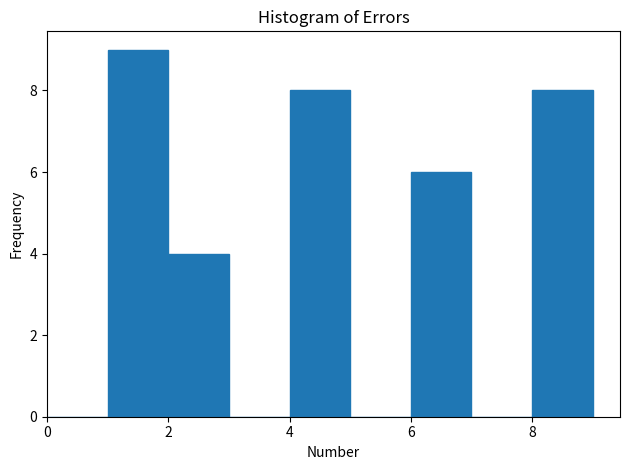

Reading left to right, transcribe this chart: for each bar, give the range it covers on the x-axis and its height. The values are not printed on the chart, so give them approximately, as read against the axis.

0 to 1: 0
1 to 2: 9
2 to 3: 4
3 to 4: 0
4 to 5: 8
5 to 6: 0
6 to 7: 6
7 to 8: 0
8 to 9: 8